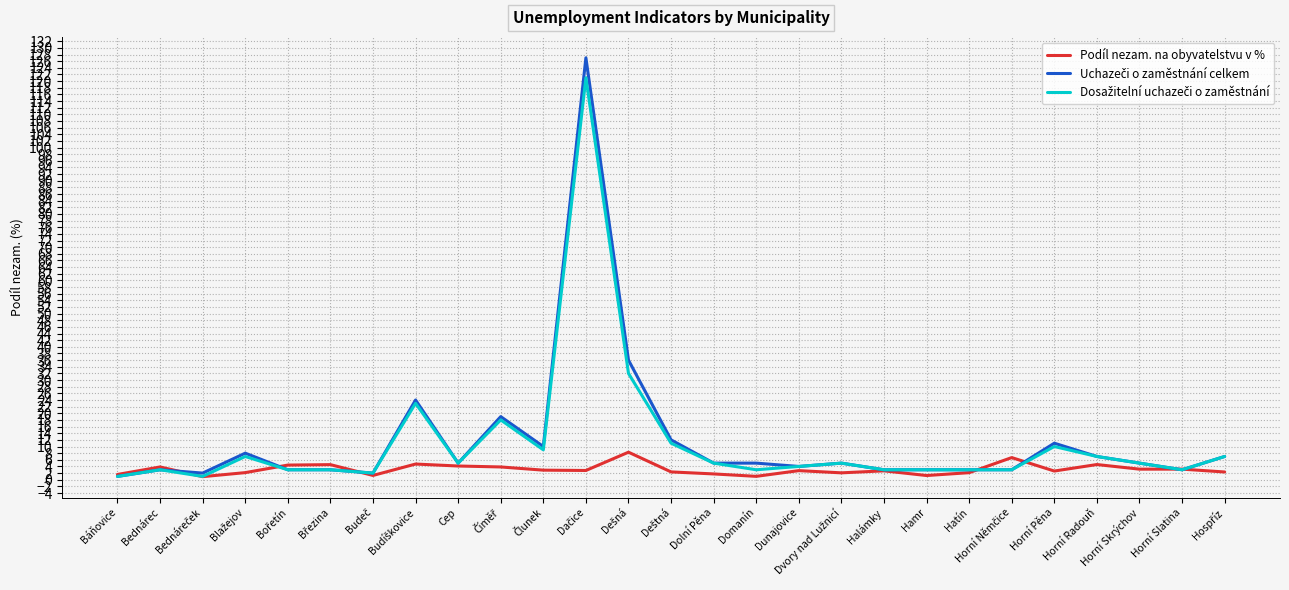

Between Báňovice and Dešná, which series saw the biggest shift?

Uchazeči o zaměstnání celkem